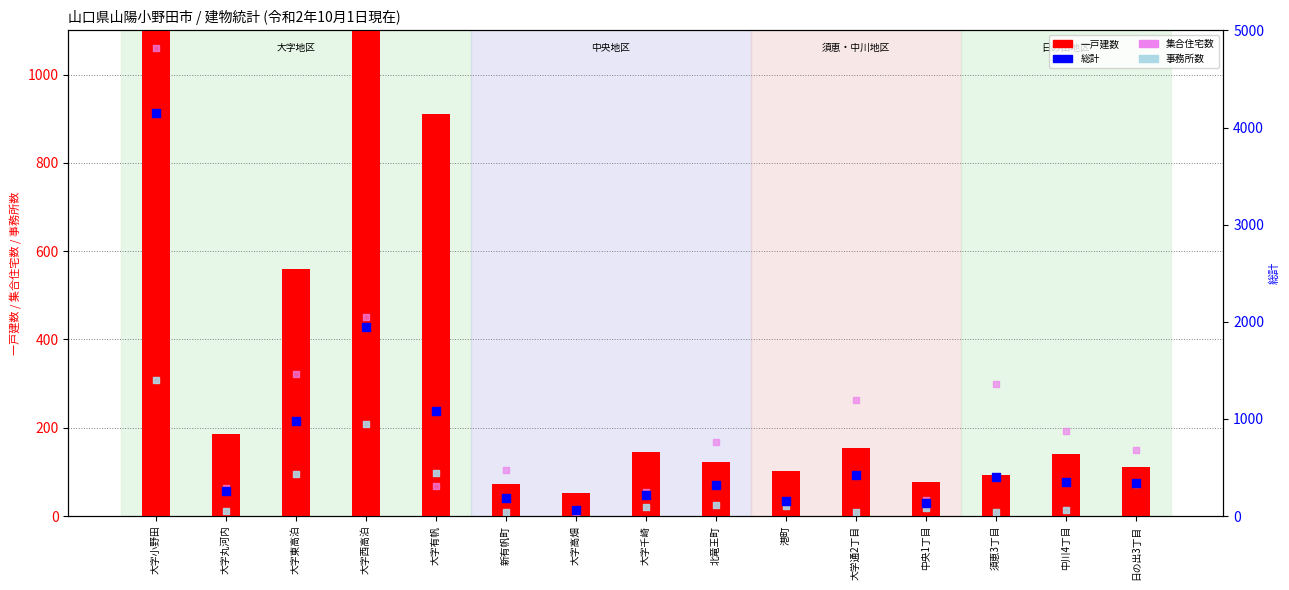

Which series has the widest spread of Y values?

総計